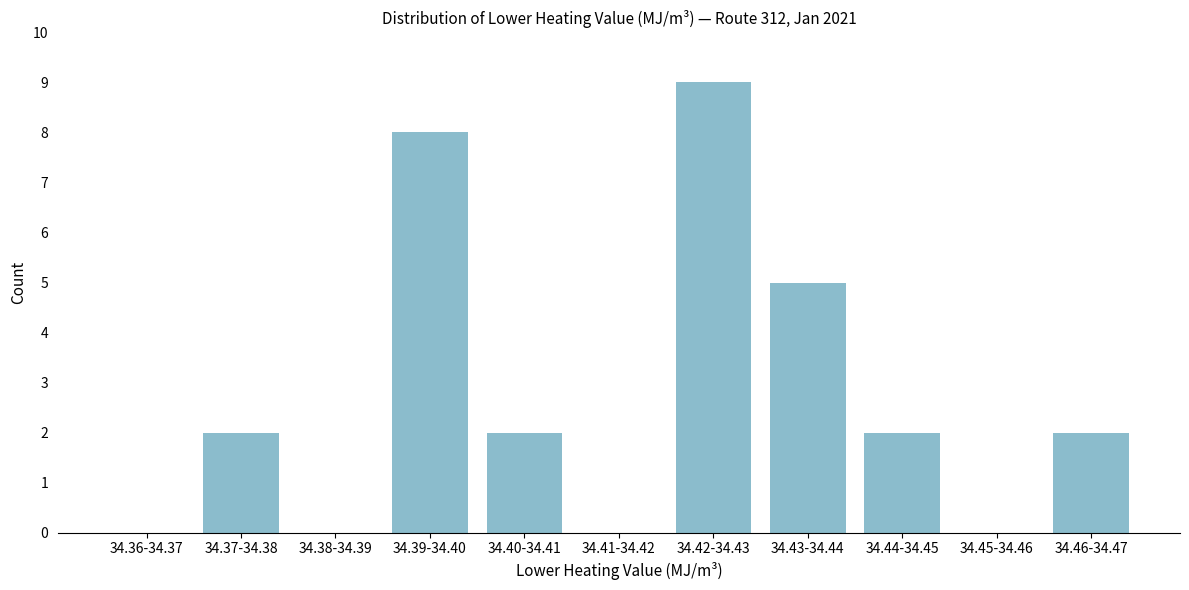

Reading left to right, transcribe all the data shown in this chart.

34.36-34.37=0	34.37-34.38=2	34.38-34.39=0	34.39-34.40=8	34.40-34.41=2	34.41-34.42=0	34.42-34.43=9	34.43-34.44=5	34.44-34.45=2	34.45-34.46=0	34.46-34.47=2